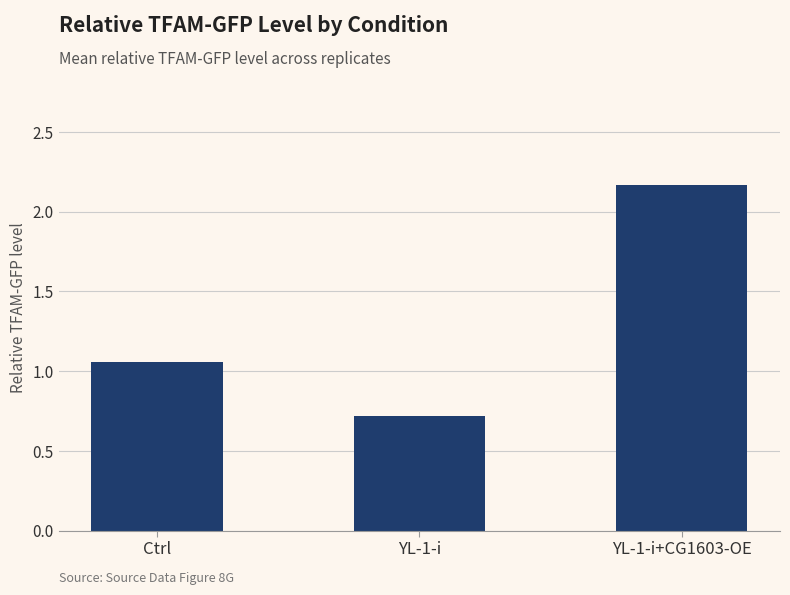

What is the value of the 2nd bar from the left?

0.7